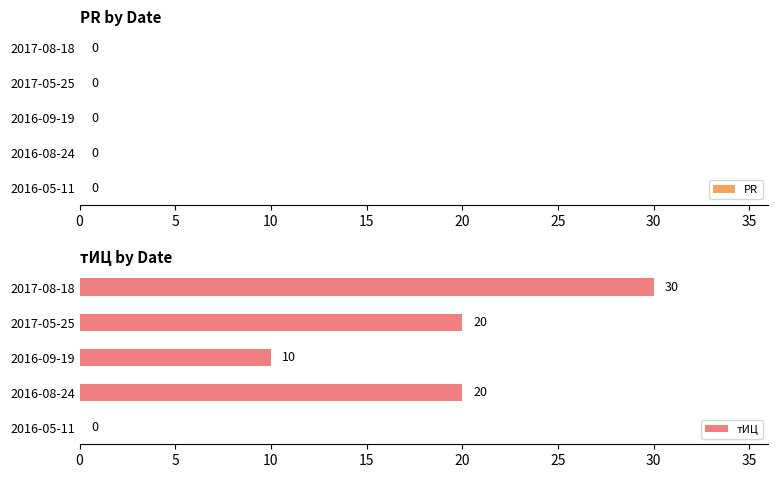

Which has a higher value, 2016-08-24 or 2016-09-19?

2016-08-24